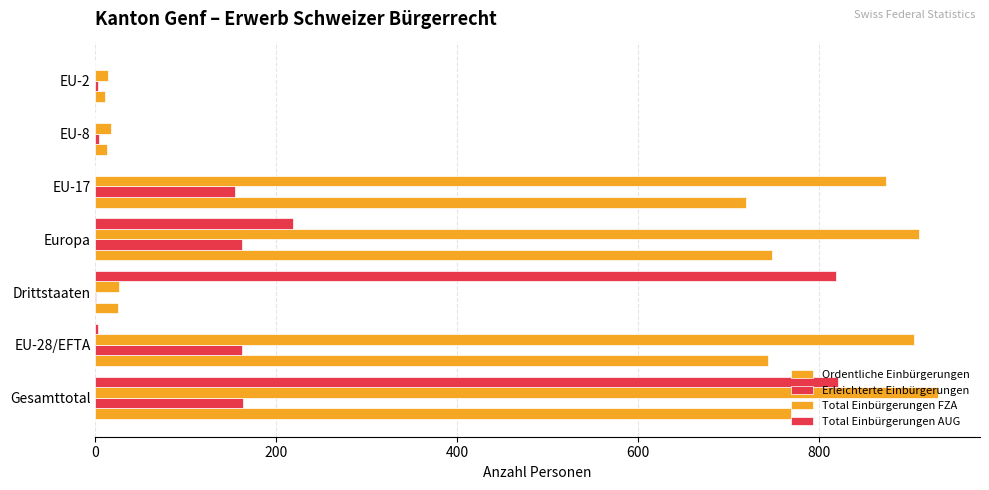

What is the difference between the maximum and second lowest values in the Erleichterte Einbürgerungen series?

160